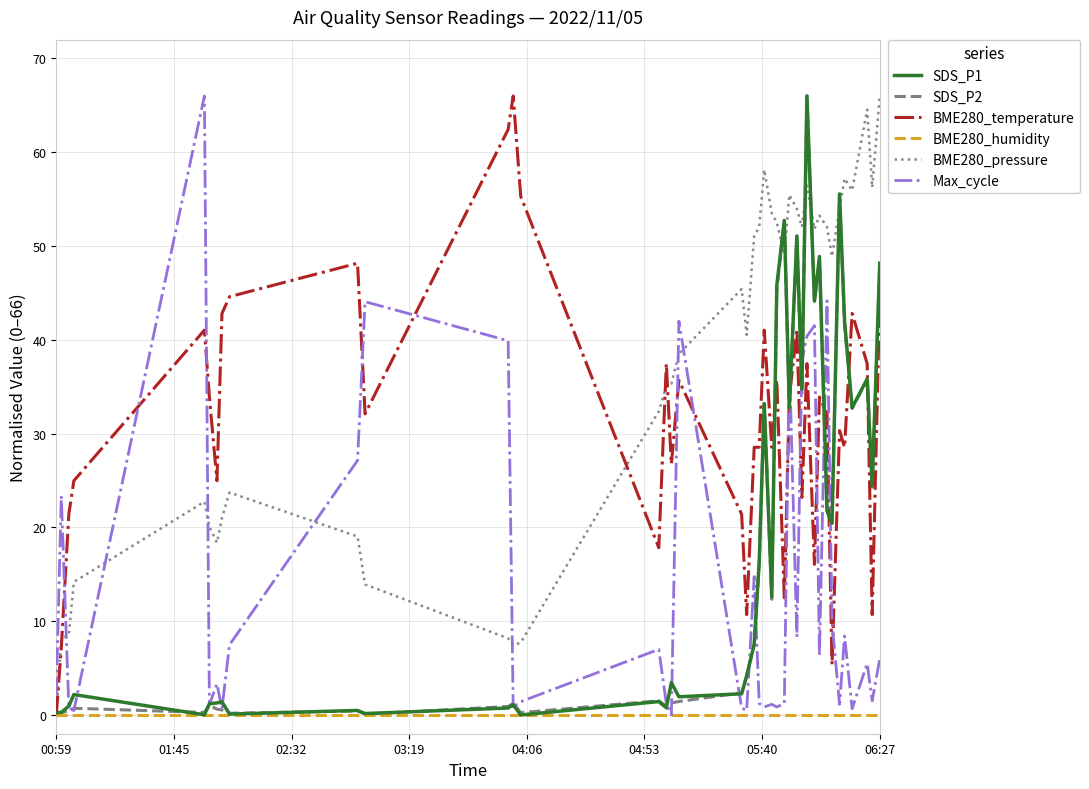

Which series has the largest total across all categories?

BME280_pressure